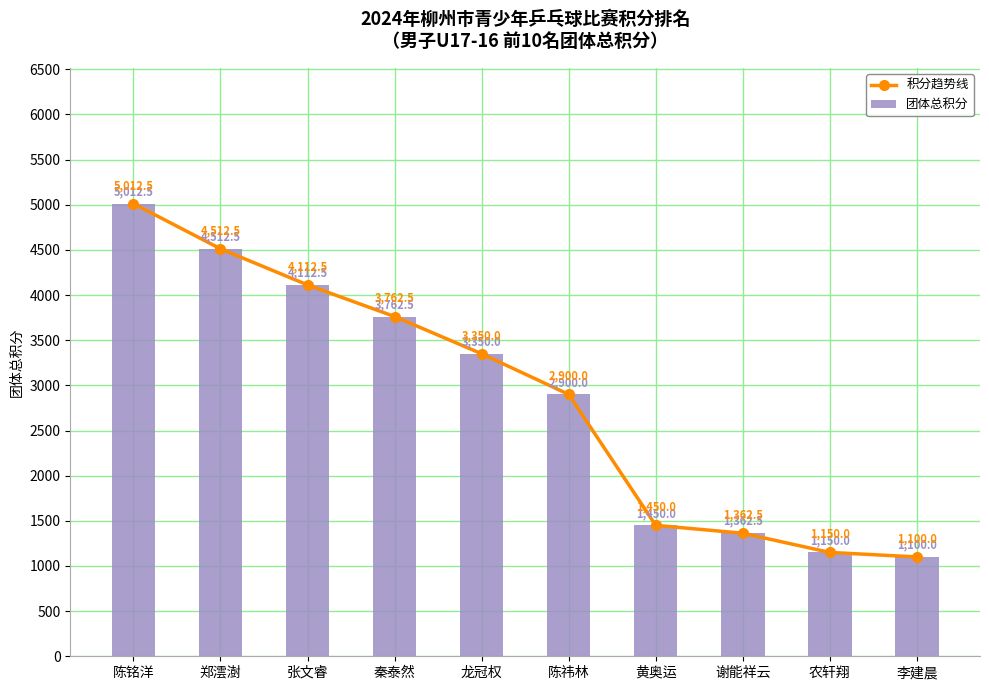

Which category has the highest value in the 积分趋势线 series?

陈铭洋